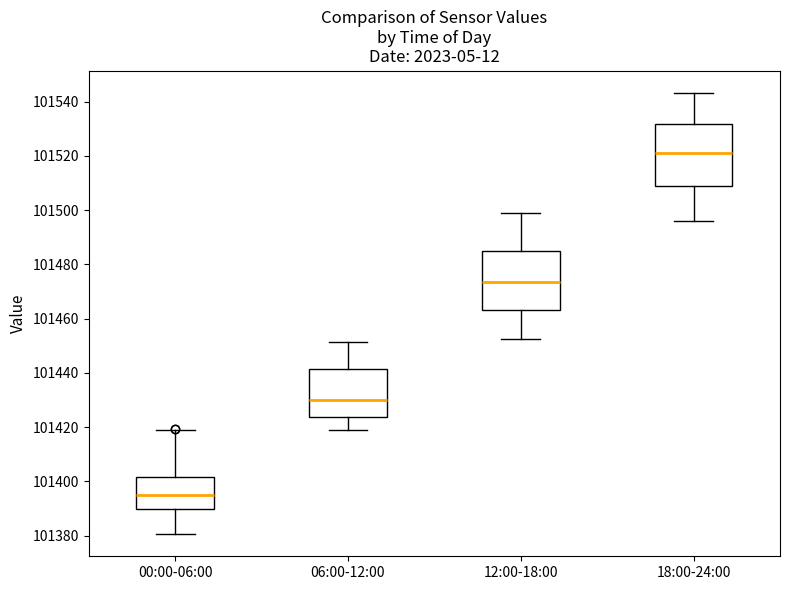

Where does the upper whisker of the box for 12:00-18:00 end on the y-axis? The values are not printed on the chart, so give them approximately, as read against the axis.

101498